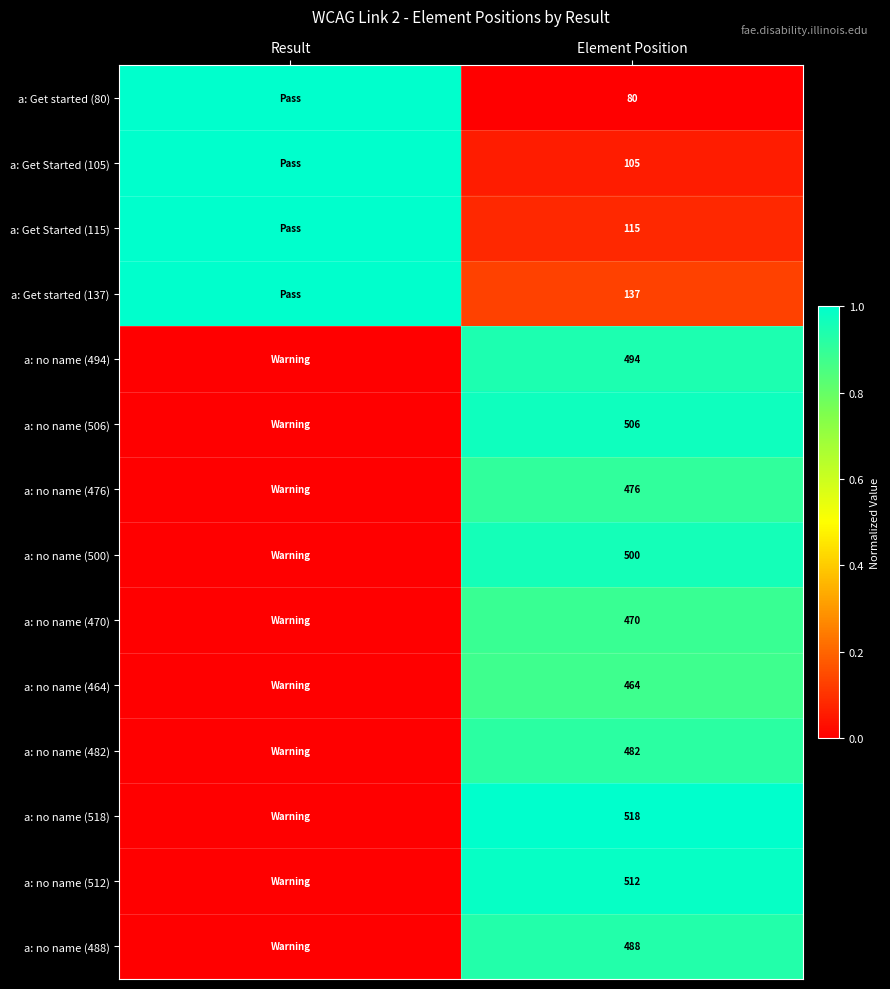

Is it true that a: no name (482) equals 740 at Element Position?

False